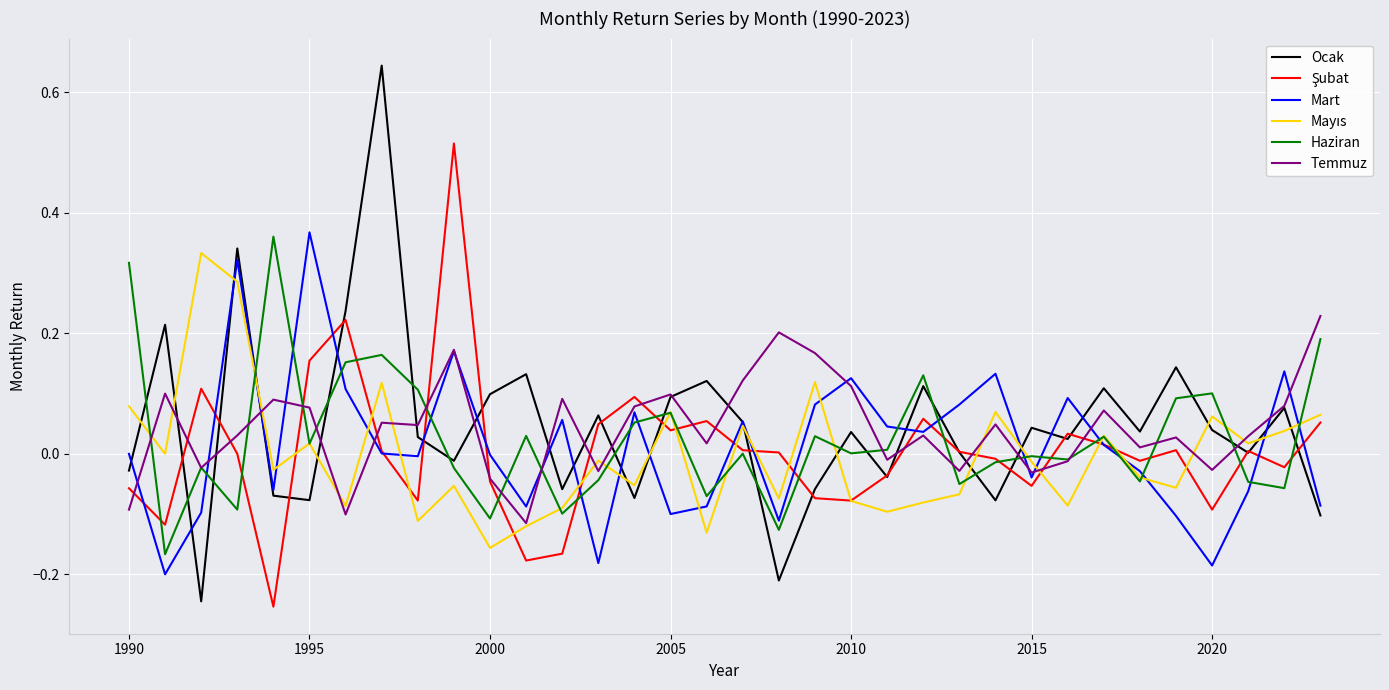

Which series has the widest spread of values?

Ocak